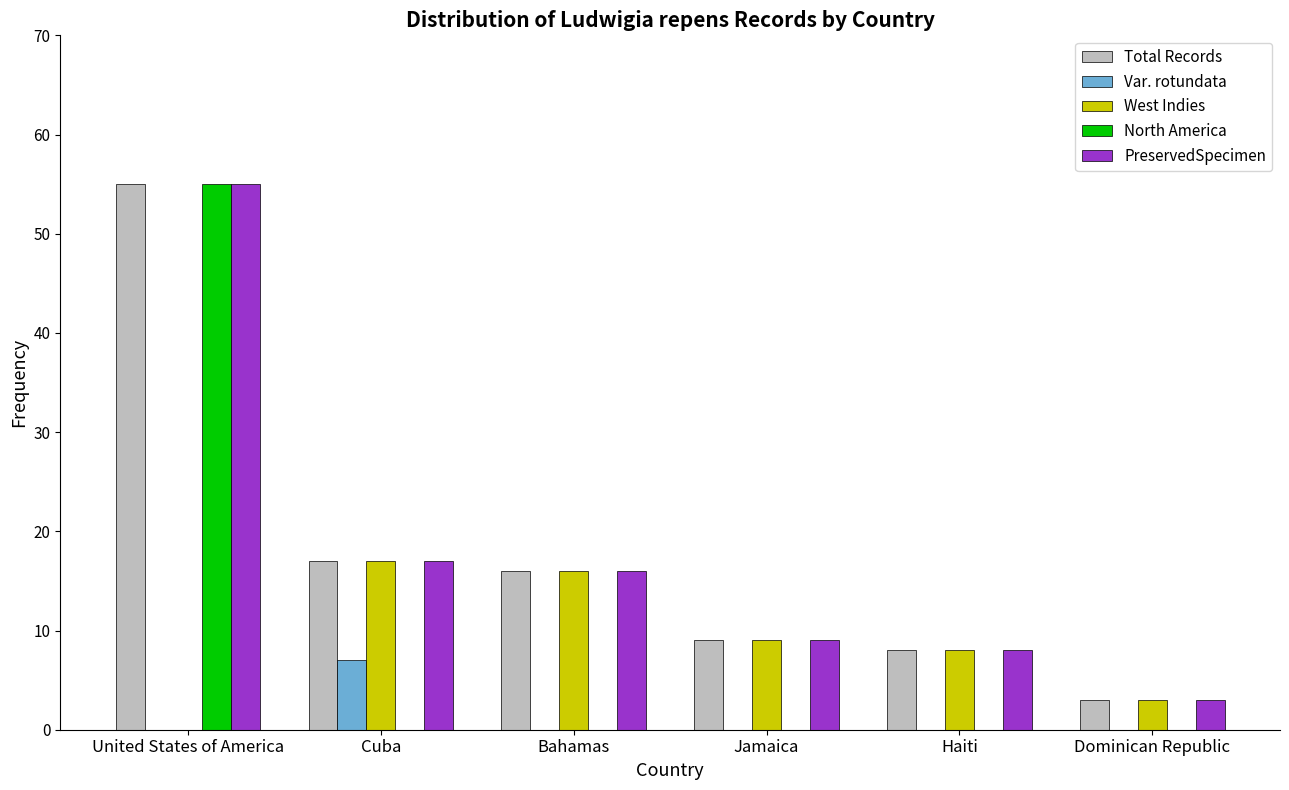

Is the value of Var. rotundata at Haiti greater than the value of PreservedSpecimen at Haiti?

No